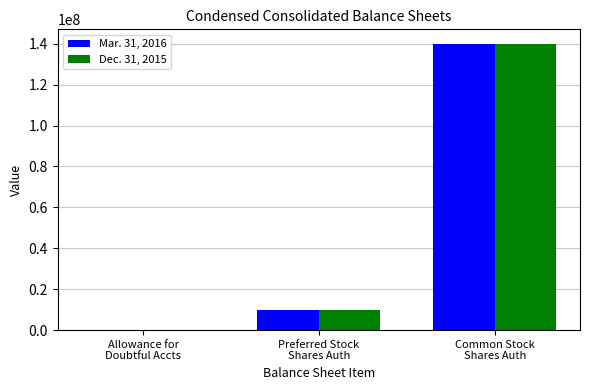

What are all the series names shown in the legend?

Mar. 31, 2016, Dec. 31, 2015